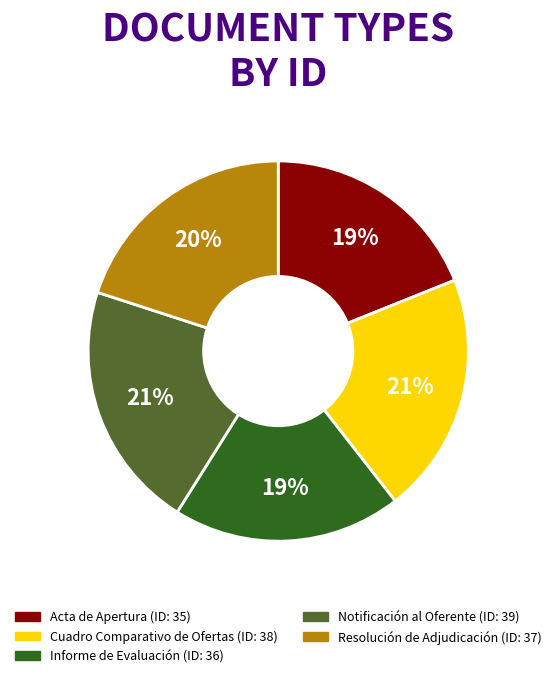

Does Resolución de Adjudicación represent more than half of the total?

No